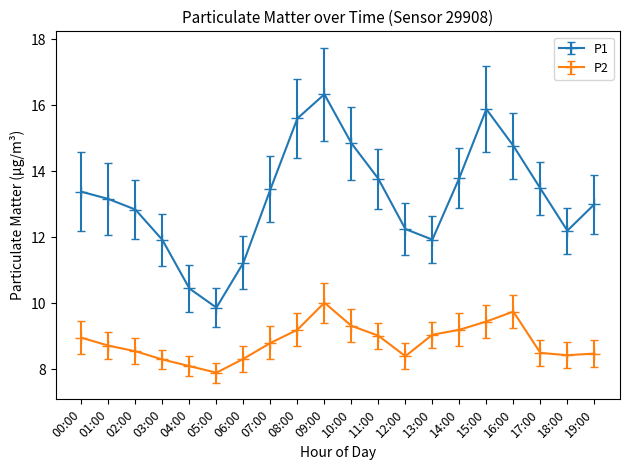

What is the label of the 19th point from the right?

01:00